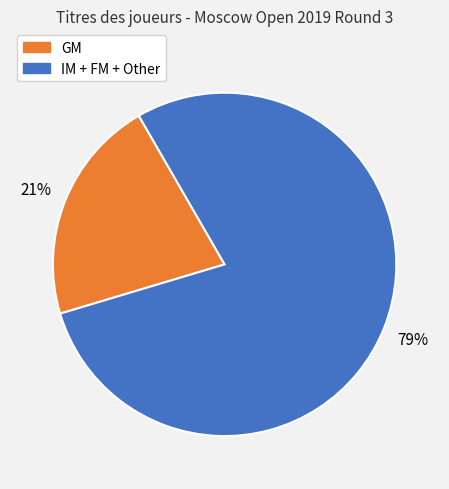

To the nearest percent, what is the average slice percentage?

50%